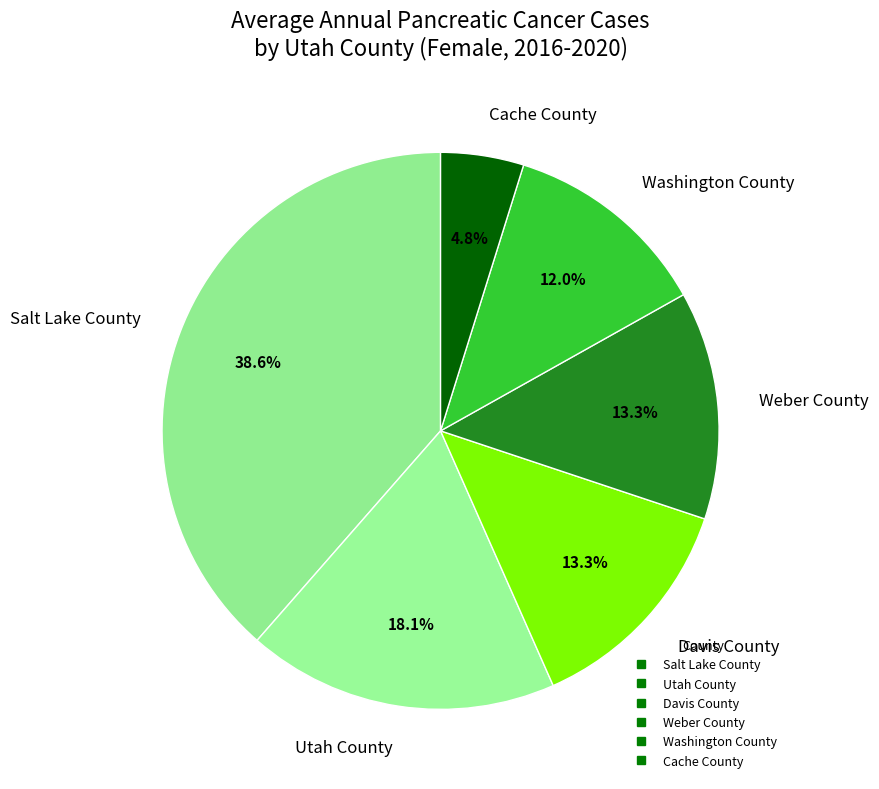

Count the number of slices in the pie.

6